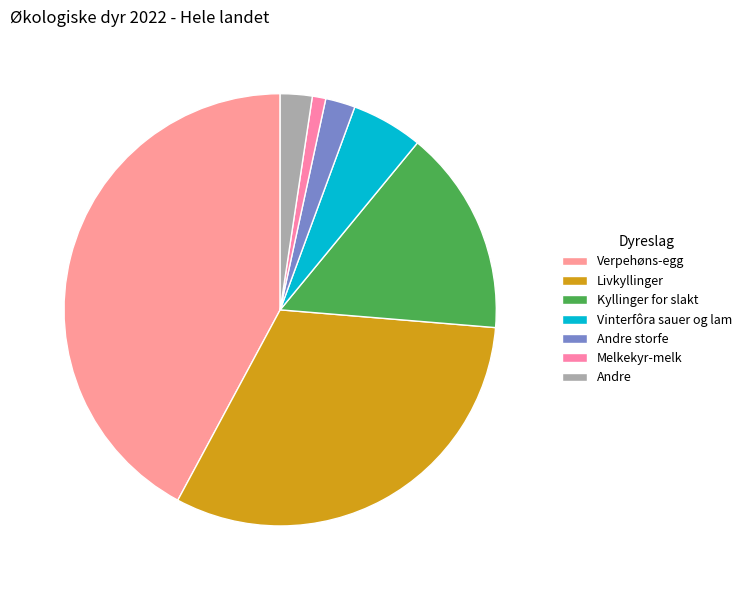

Is there a majority slice in this chart?

No